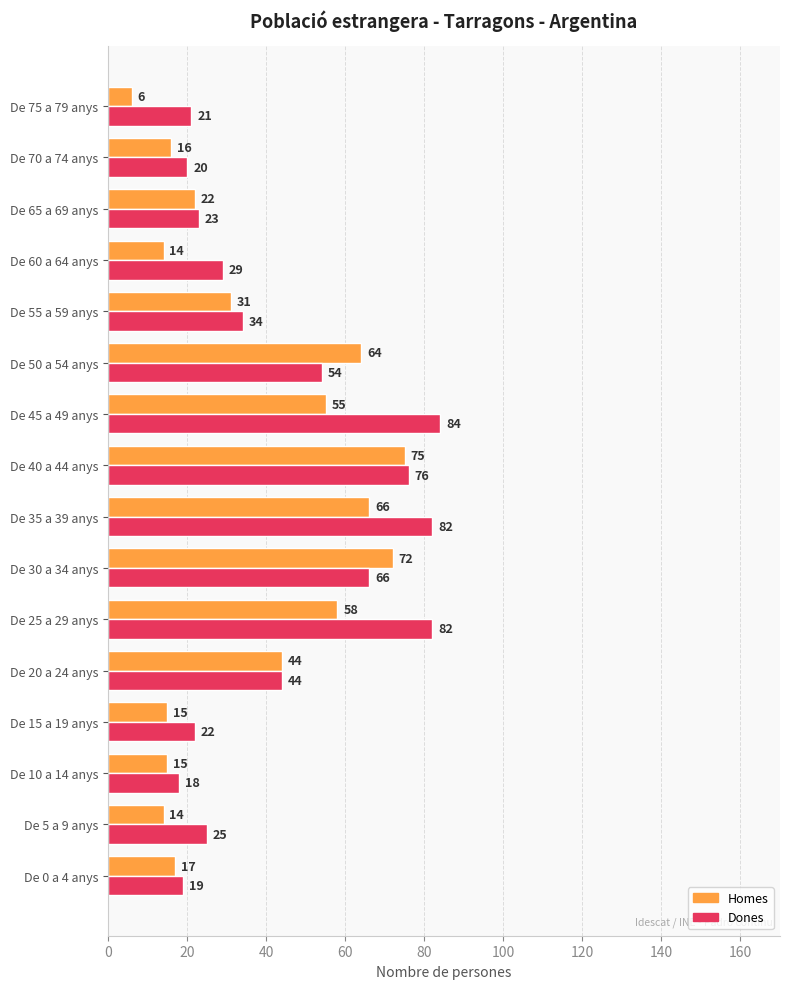

The Homes series shows 55 at De 45 a 49 anys. True or false?

True